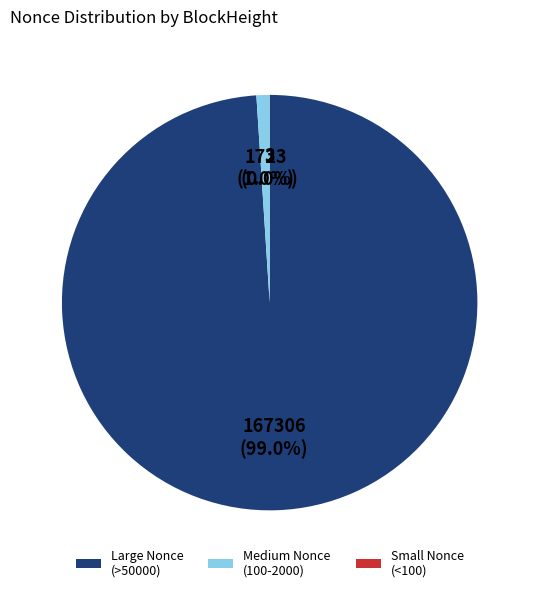

Which slice is the largest?

Large Nonce (>50000)